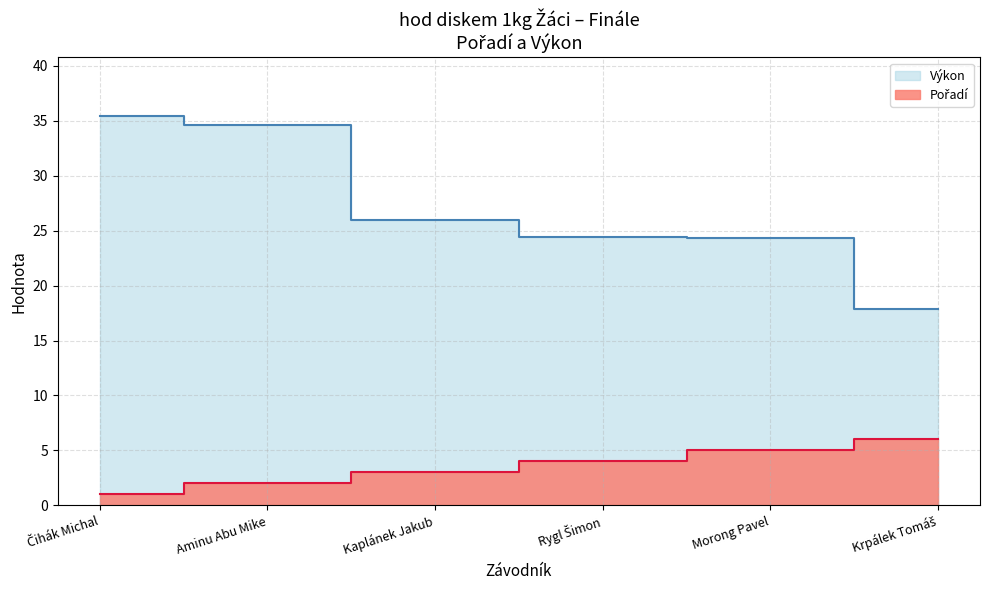

True or false: Pořadí has a value of 3.0 at Kaplánek Jakub.

True